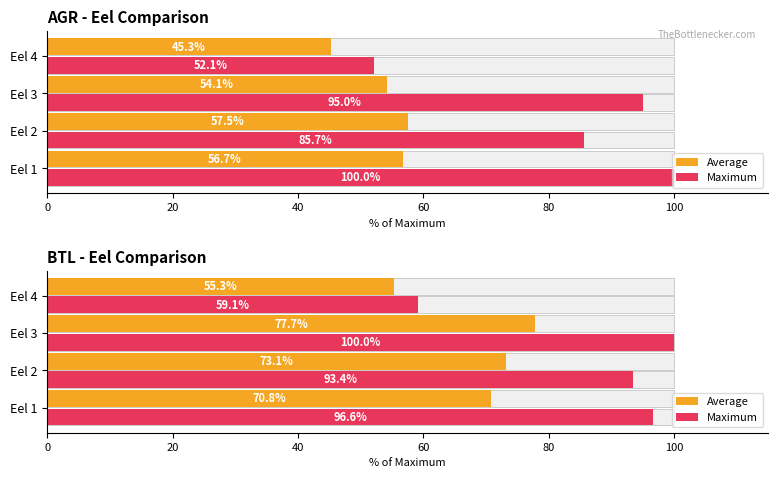

Does the chart contain any negative values?

No